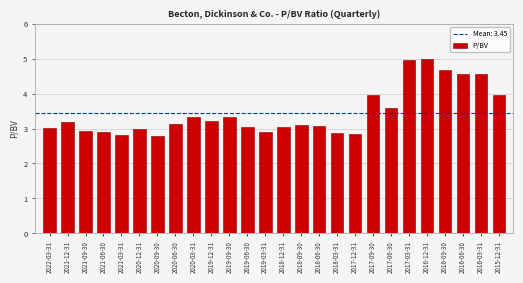

What is the average value?

3.5